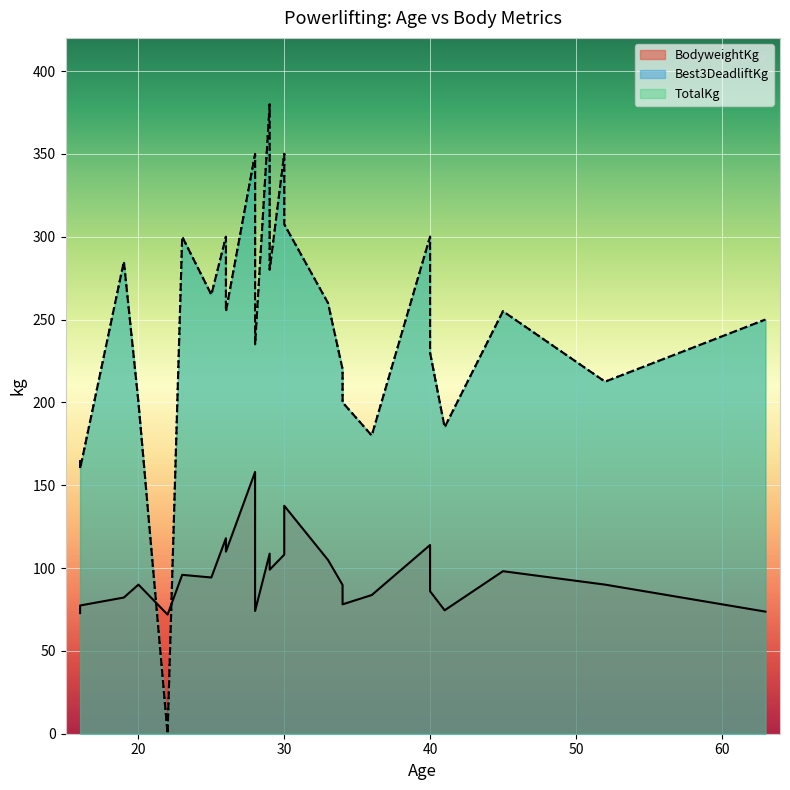

What is the difference between the highest and lowest values at 29?

271.3